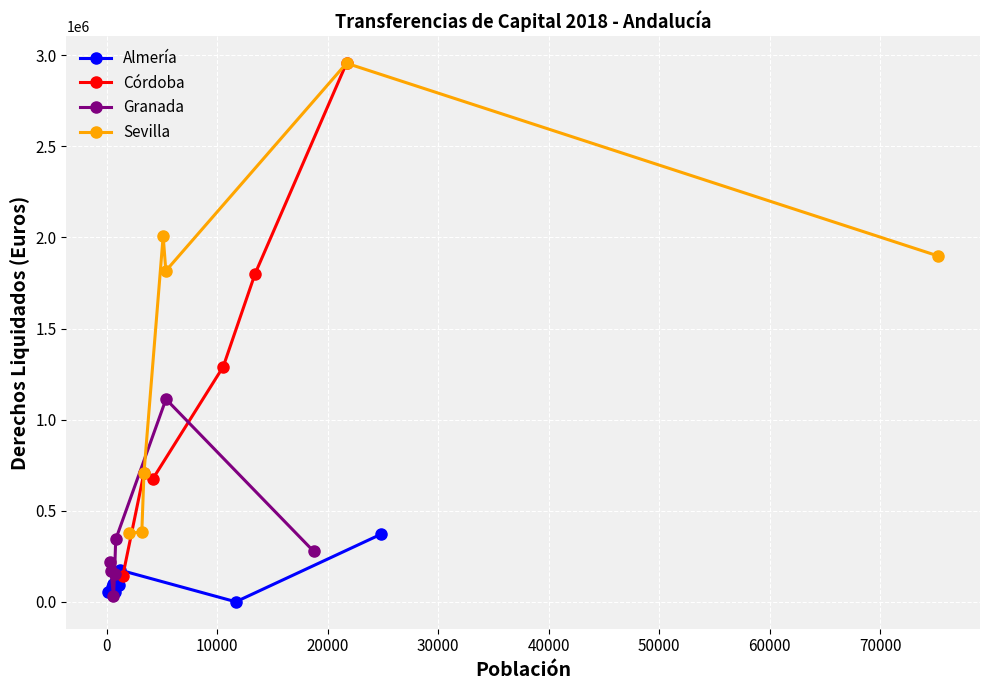

Count the number of categories in the chart.

15